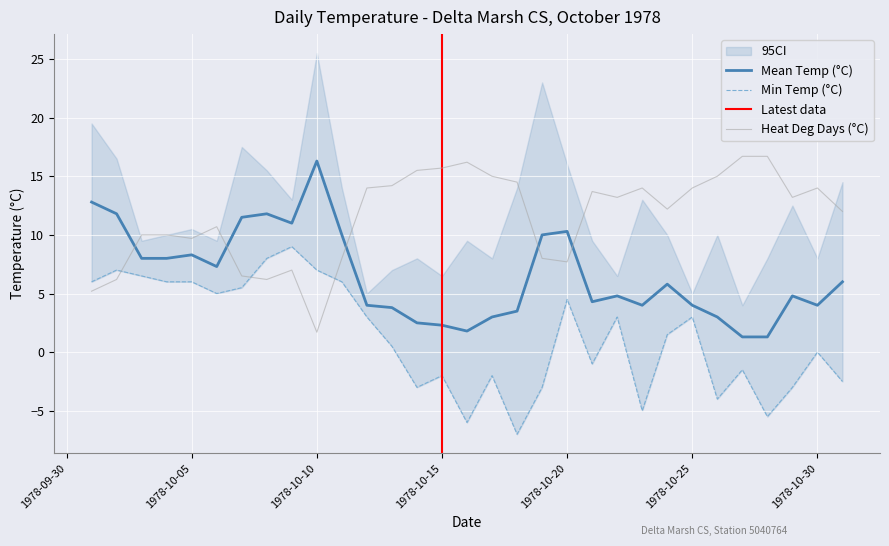

The Mean Temp (°C) series shows 1.8 at 1978-10-16. True or false?

True